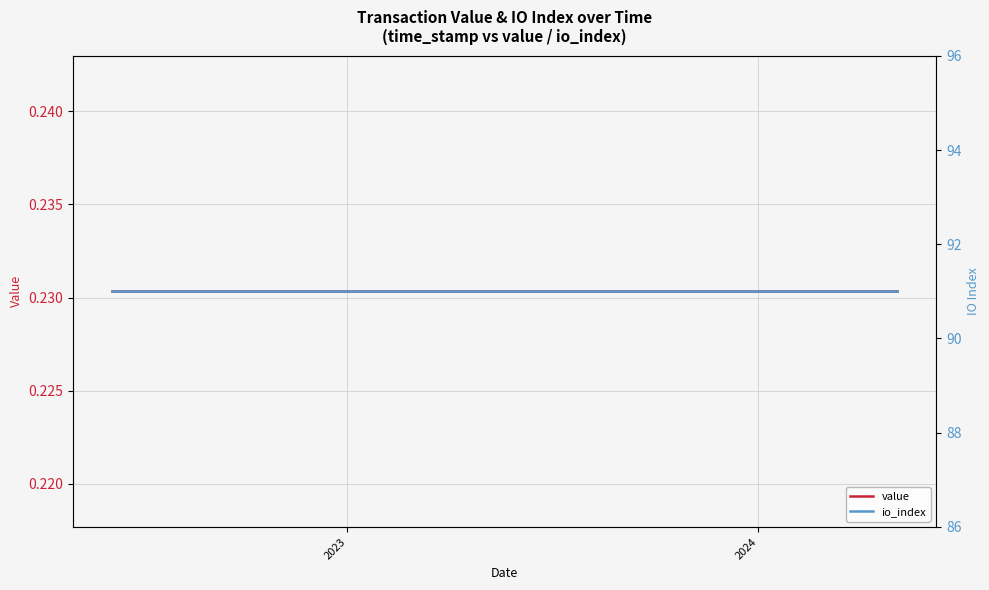

Which series has the widest spread of values?

value